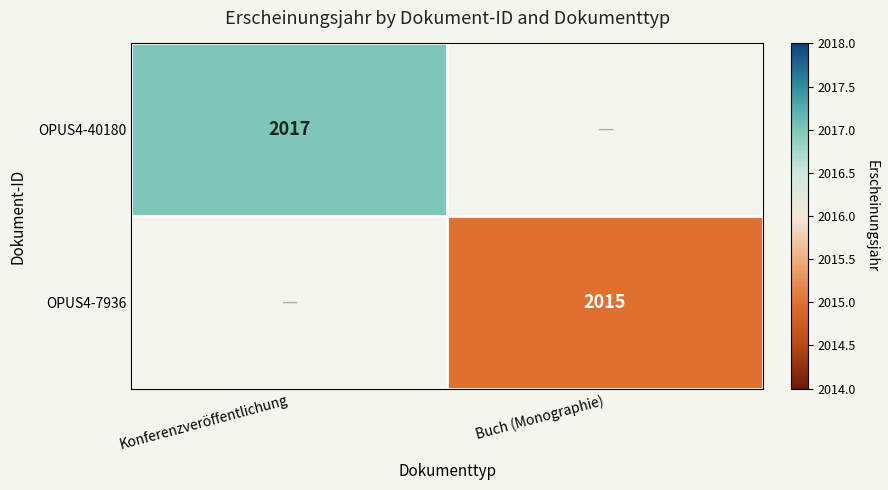

How many data points does each series have?

2